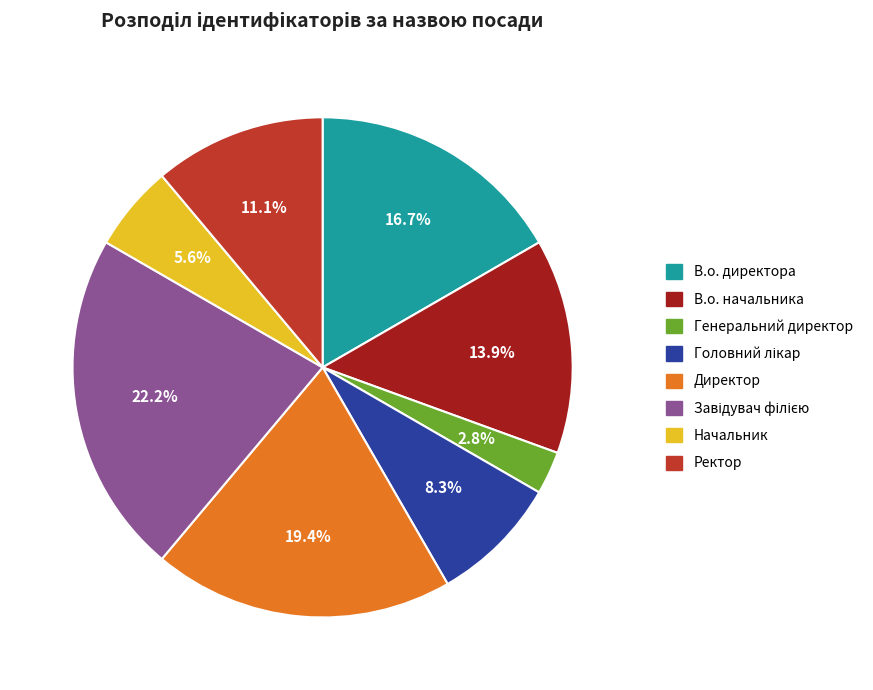

Between Генеральний директор and Начальник, which is larger?

Начальник